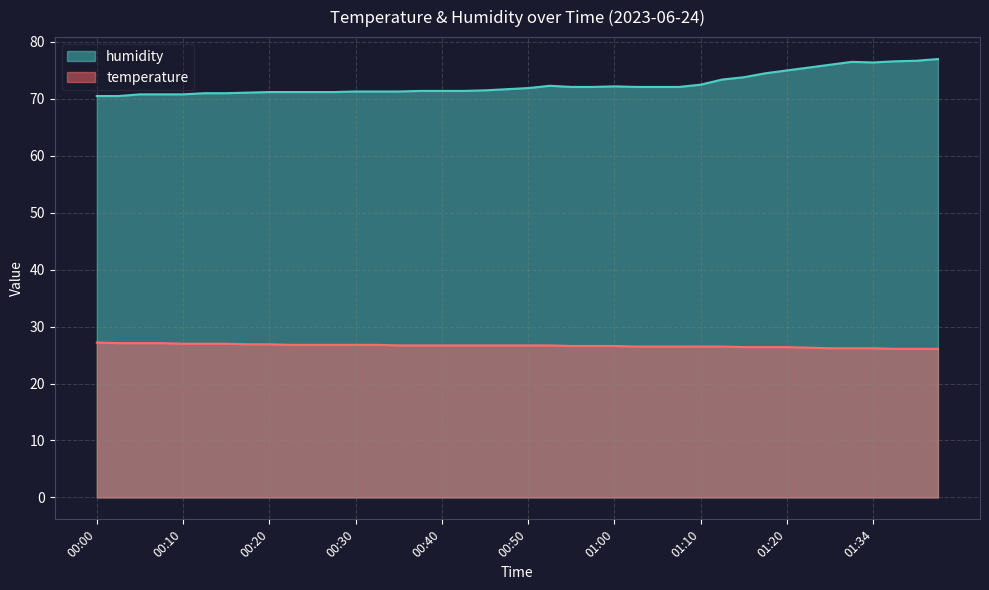

What are all the series names shown in the legend?

humidity, temperature